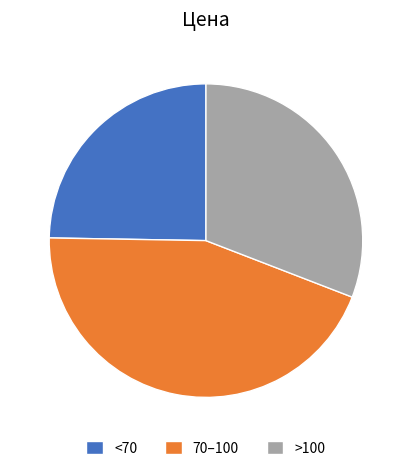

Between <70 and >100, which is larger?

>100